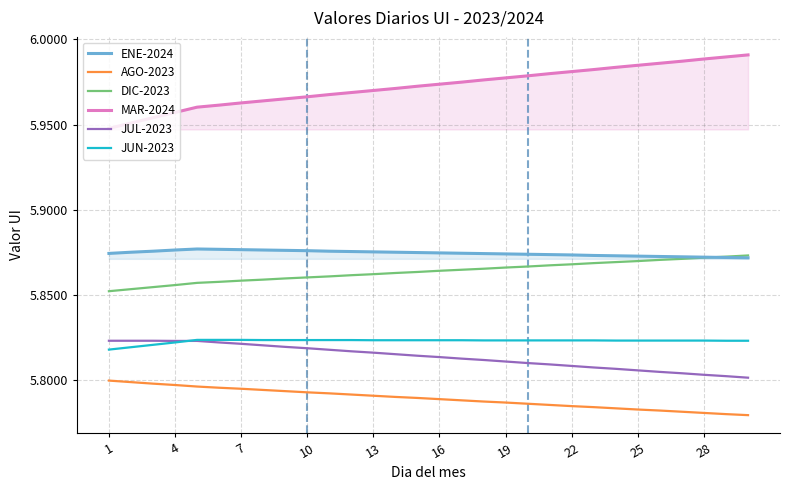

True or false: DIC-2023 and AGO-2023 cross at least once.

False